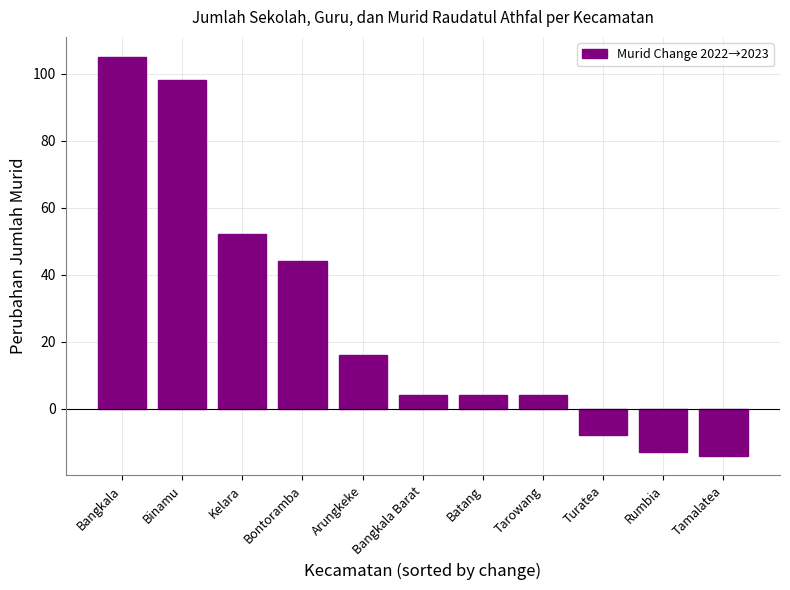

Count the number of categories in the chart.

11